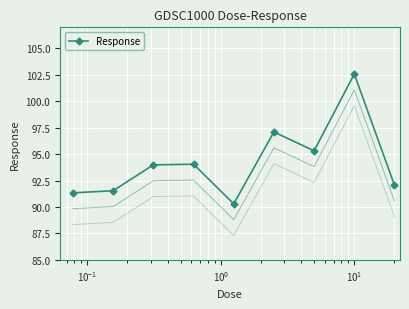

What is the minimum value for Response?

90.3